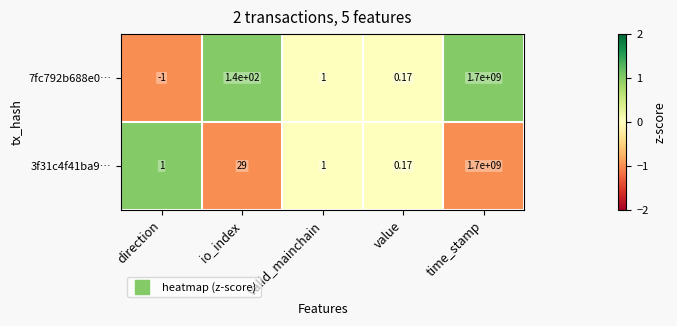

Rank the categories by 7fc792b688e0… value from lowest to highest.

direction, value, valid_mainchain, io_index, time_stamp